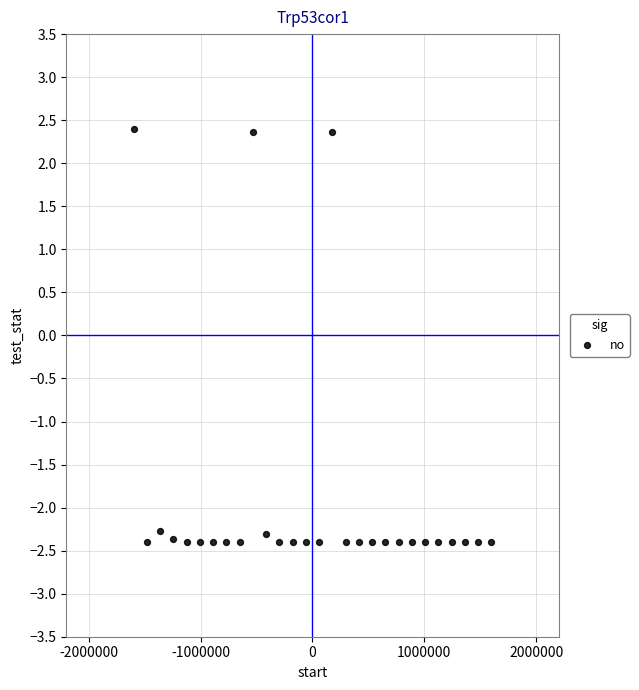

What is the range of X values (max minus min)?

3200000.0